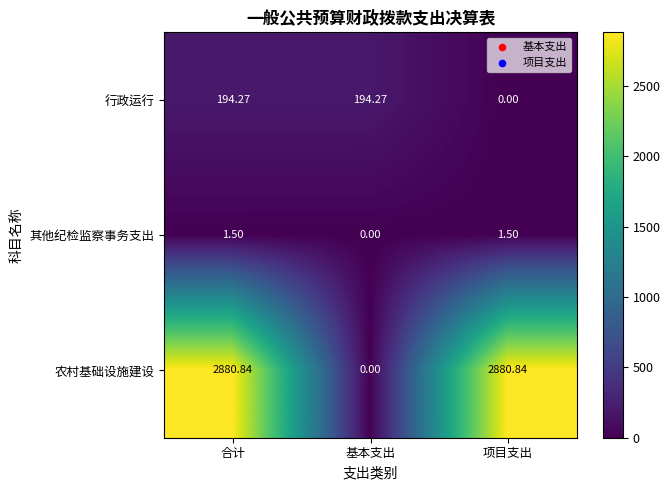

At which label does 其他纪检监察事务支出 first exceed 1?

合计